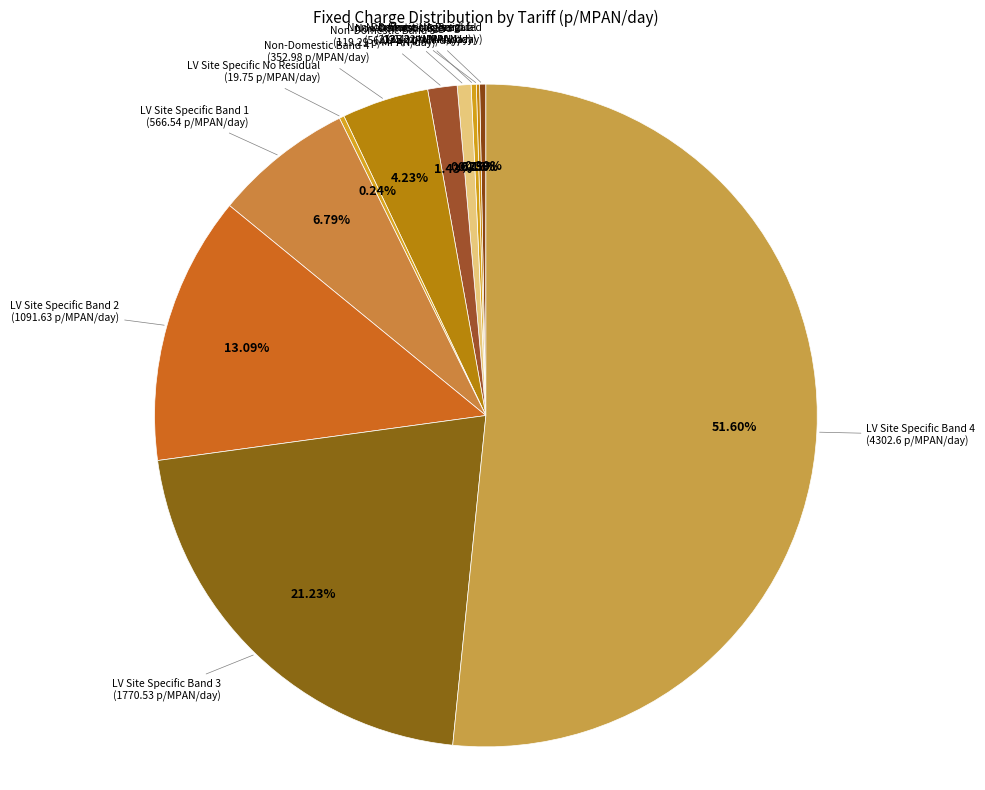

Is the sum of LV Site Specific Band 4 (4302.6 p/MPAN/day) and Domestic Aggregated (25.32 p/MPAN/day) greater than half?

Yes